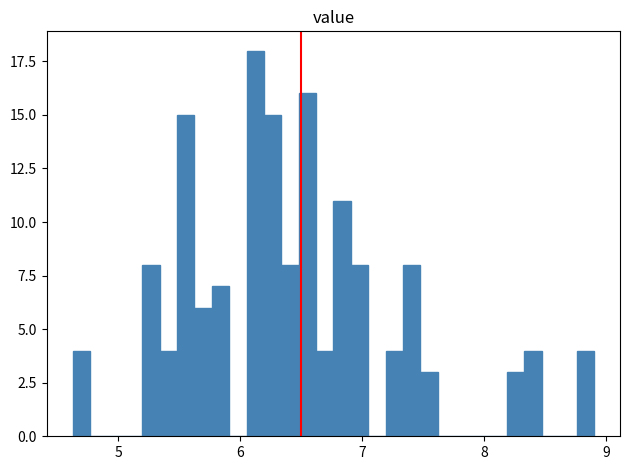

Read against the x-axis, roughly where is the centre of the tallest bar?

6.1